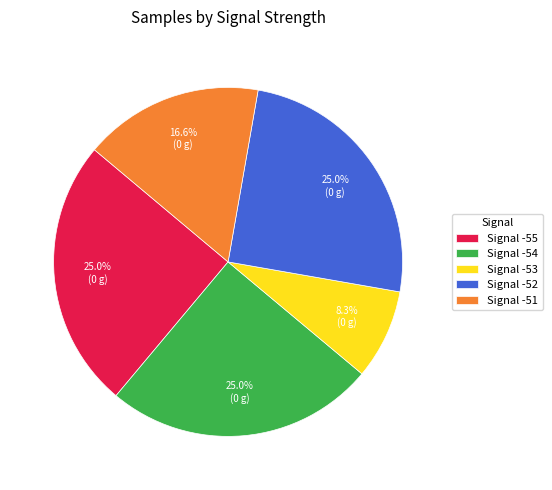

Count the number of slices in the pie.

5